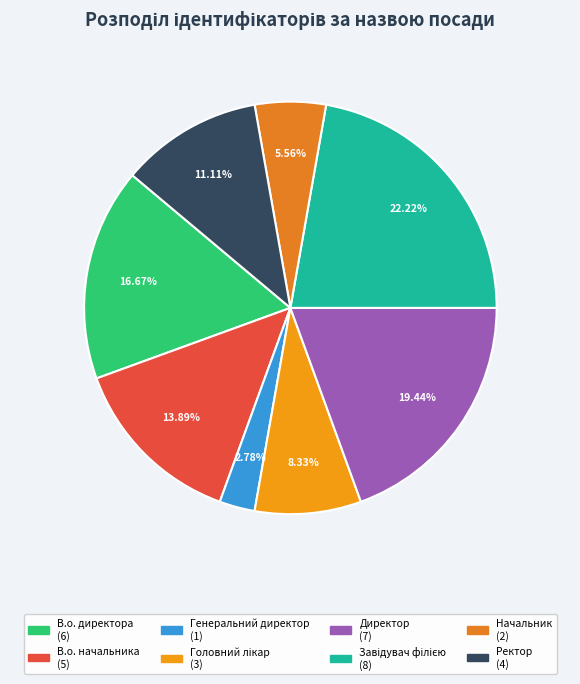

To the nearest percent, what percentage of the pie is В.о. директора?

17%